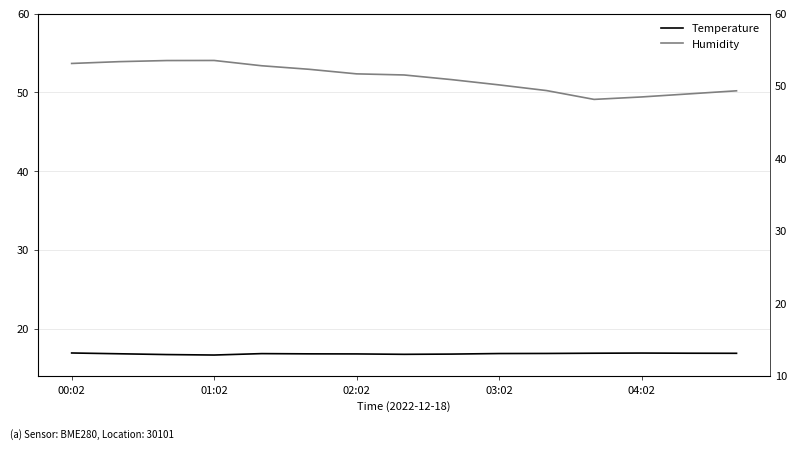

True or false: Humidity has a value of 12.5 at 04:02.

False